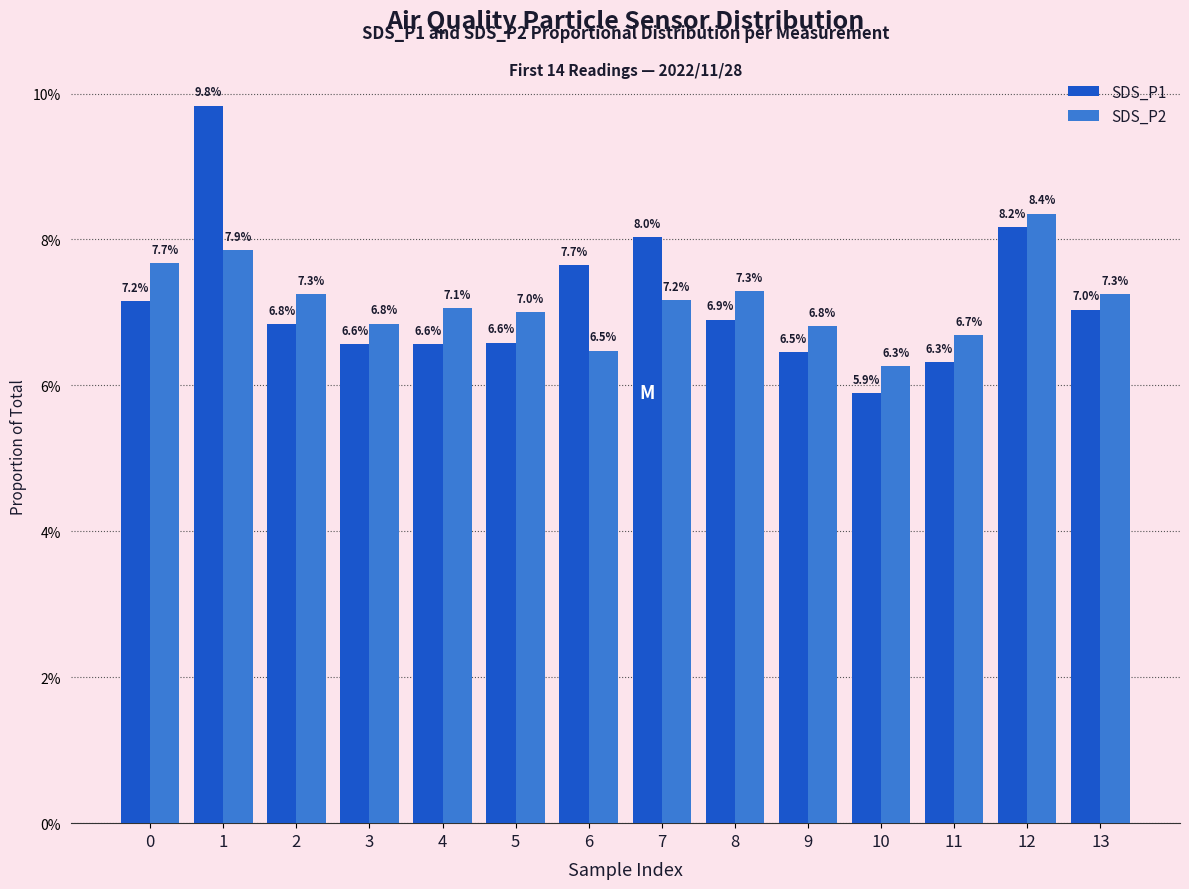

What are all the series names shown in the legend?

SDS_P1, SDS_P2